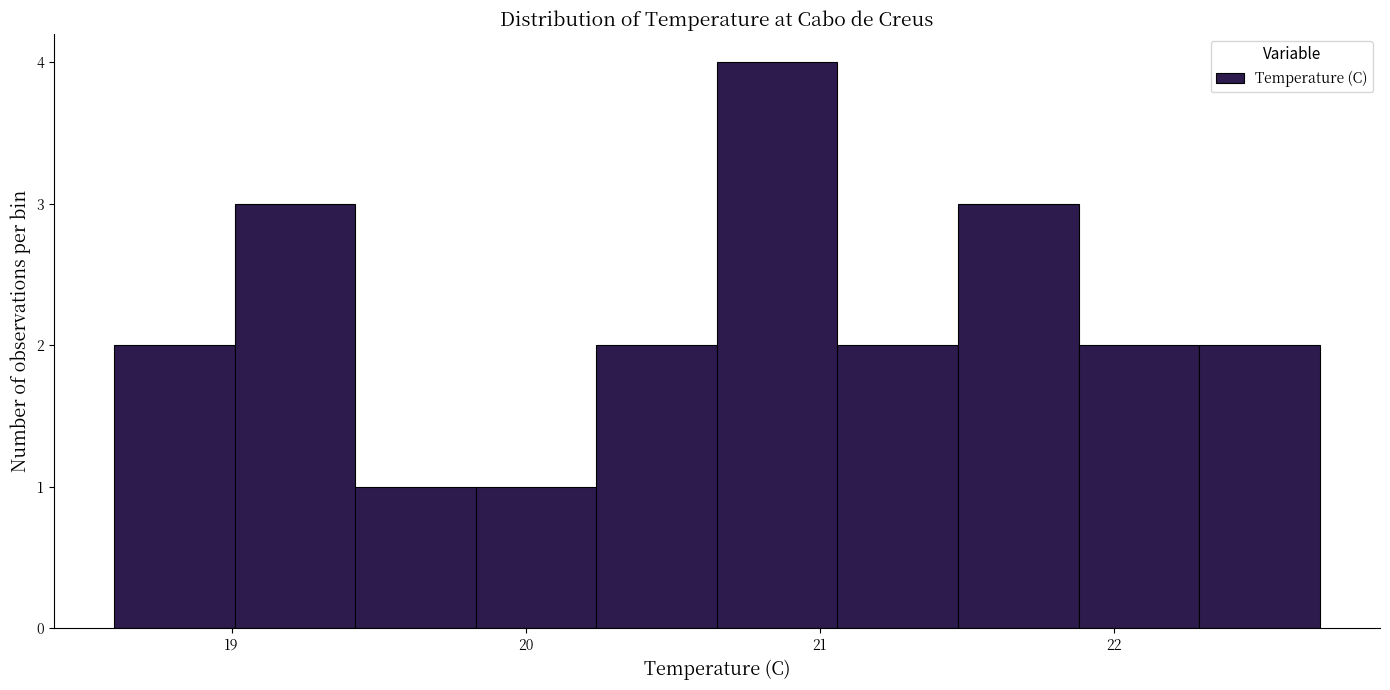

Reading left to right, transcribe this chart: for each bar, give the range it covers on the x-axis and its height. Neither the bar edges nor the heights are printed on the chart, so give them approximately, as read against the axes.

18.60 to 19.01: 2
19.01 to 19.42: 3
19.42 to 19.83: 1
19.83 to 20.24: 1
20.24 to 20.65: 2
20.65 to 21.06: 4
21.06 to 21.47: 2
21.47 to 21.88: 3
21.88 to 22.29: 2
22.29 to 22.70: 2